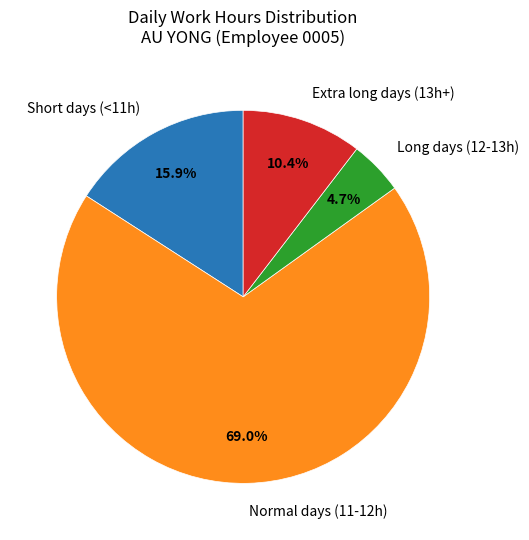

Is the sum of Long days (12-13h) and Normal days (11-12h) greater than half?

Yes